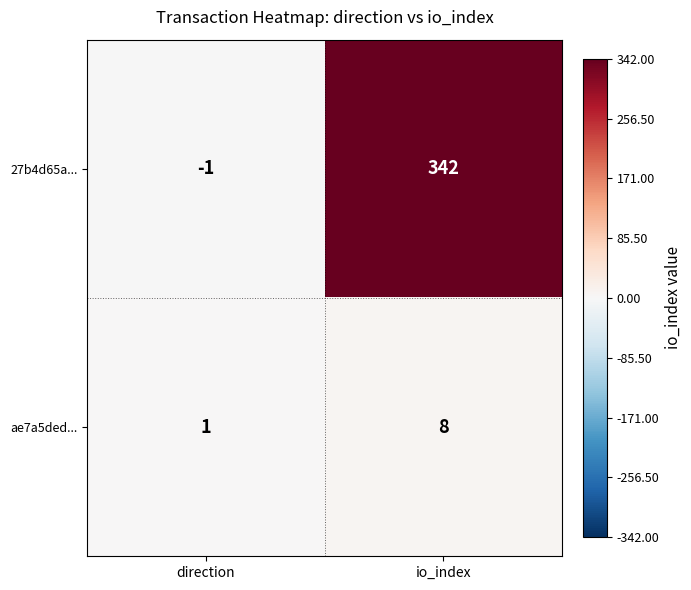

What is the spread (max minus min) of values at io_index?

334